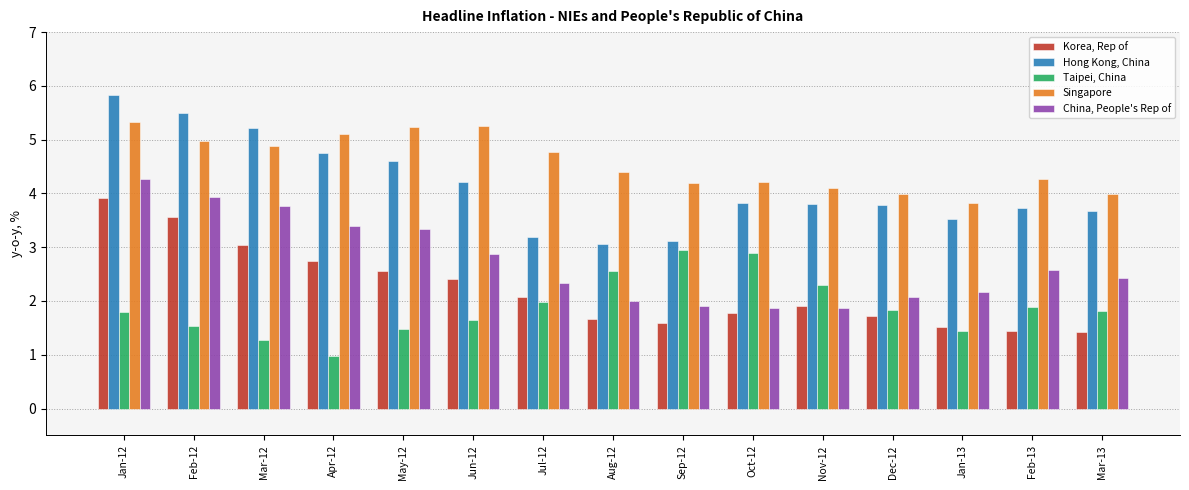

What is the maximum value for Taipei, China?

3.0